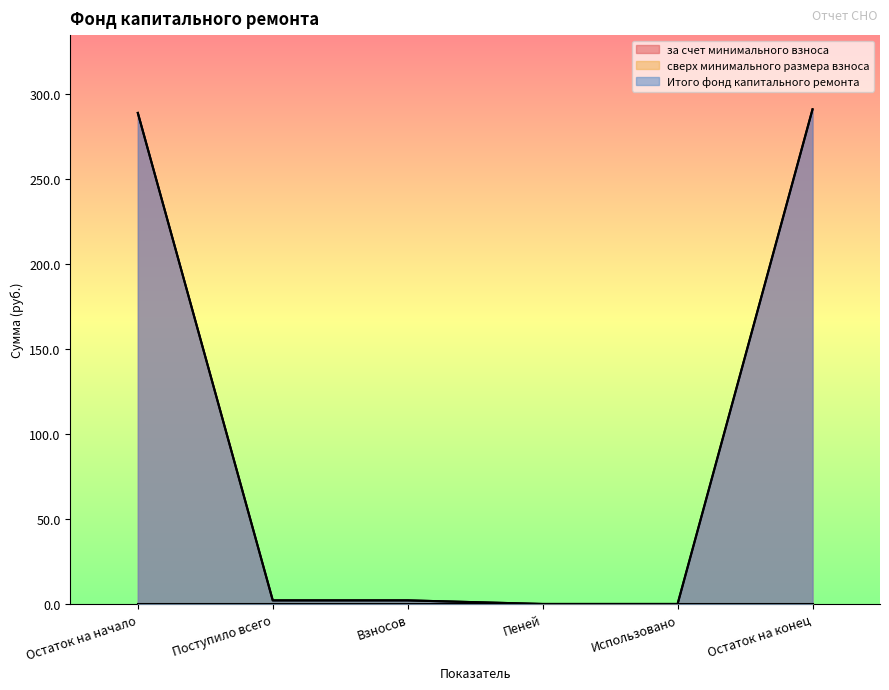

At which category is the sum across all series the highest?

Остаток на конец